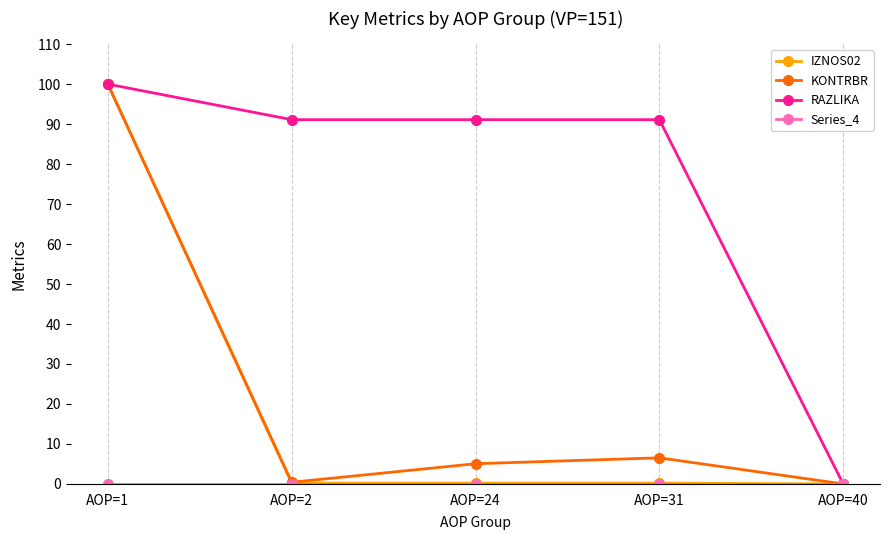

Is it true that KONTRBR equals -69.6 at AOP=40?

False